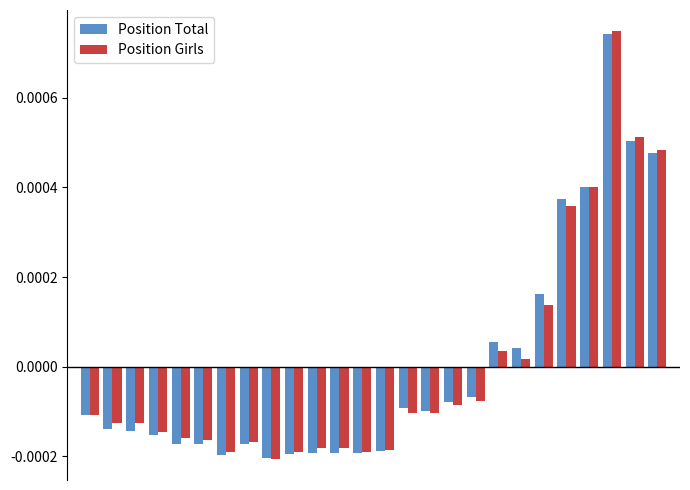

At how many categories does at least one series exceed 0?

8